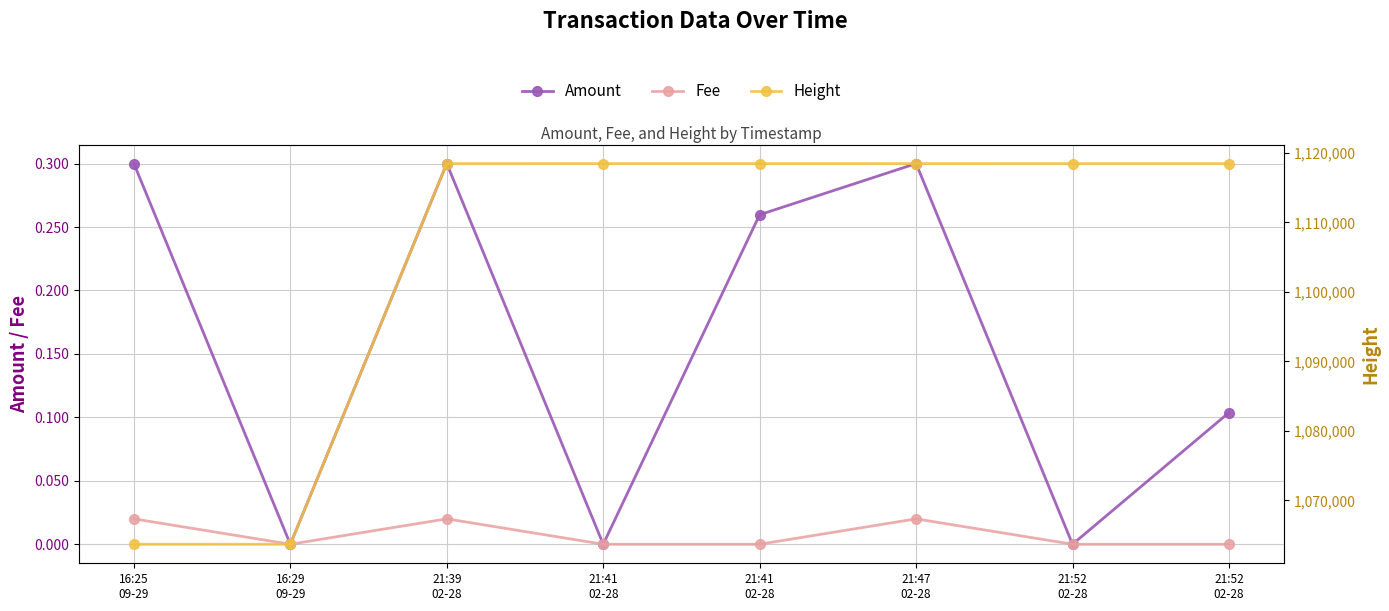

Rank the series at 21:52
02-28 from lowest to highest value.

Amount, Fee, Height